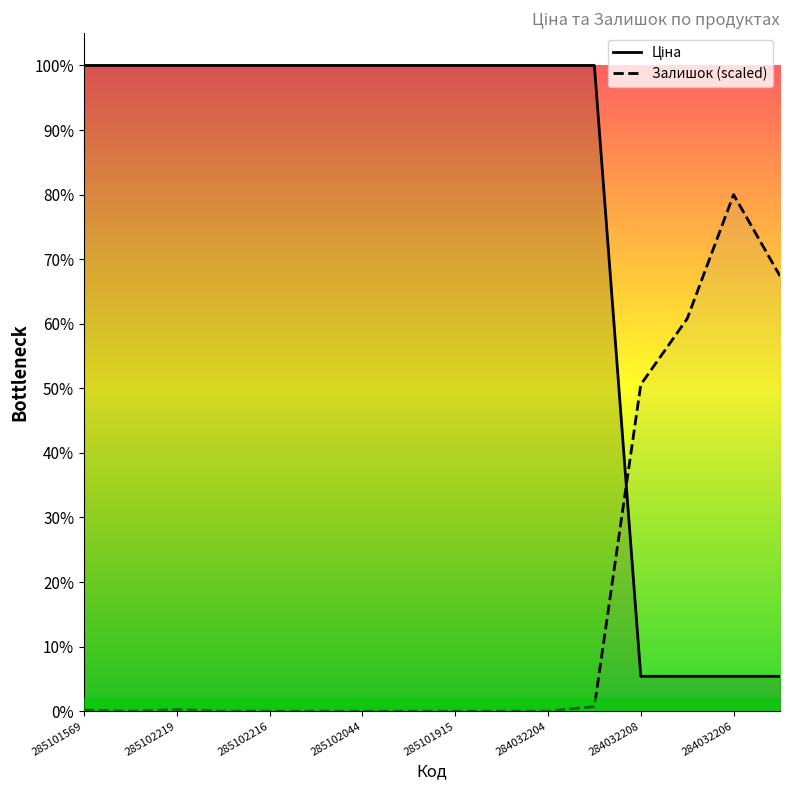

At which label is Ціна closest to 5221?

284032208